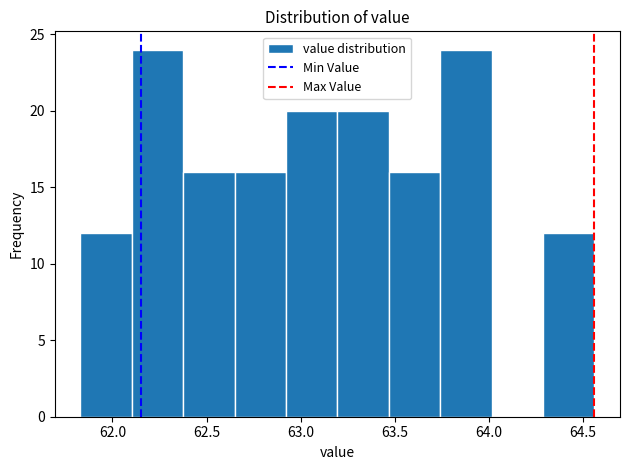

Reading left to right, transcribe this chart: for each bar, give the range it covers on the x-axis and its height. Neither the bar edges nor the heights are printed on the chart, so give them approximately, as read against the axes.

61.85 to 62.10: 12
62.10 to 62.40: 24
62.40 to 62.65: 16
62.65 to 62.90: 16
62.90 to 63.20: 20
63.20 to 63.45: 20
63.45 to 63.75: 16
63.75 to 64.00: 24
64.00 to 64.30: 0
64.30 to 64.55: 12